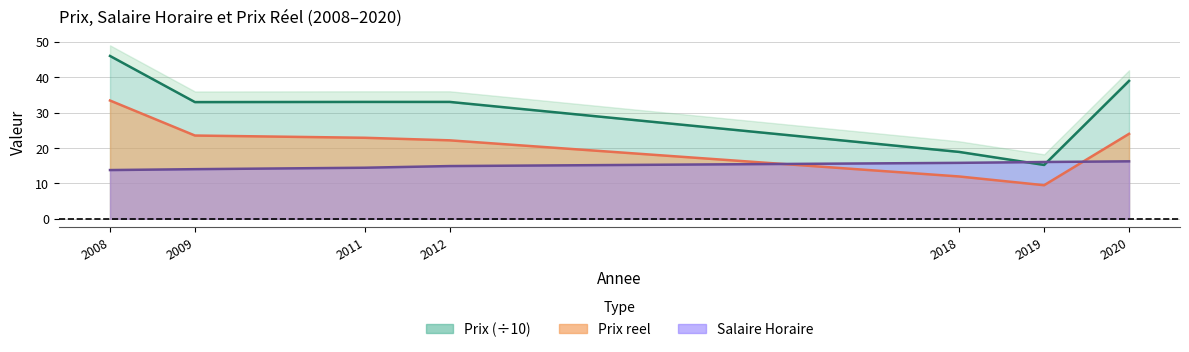

How many intersections are there between Prix and Salaire Horaire?

2